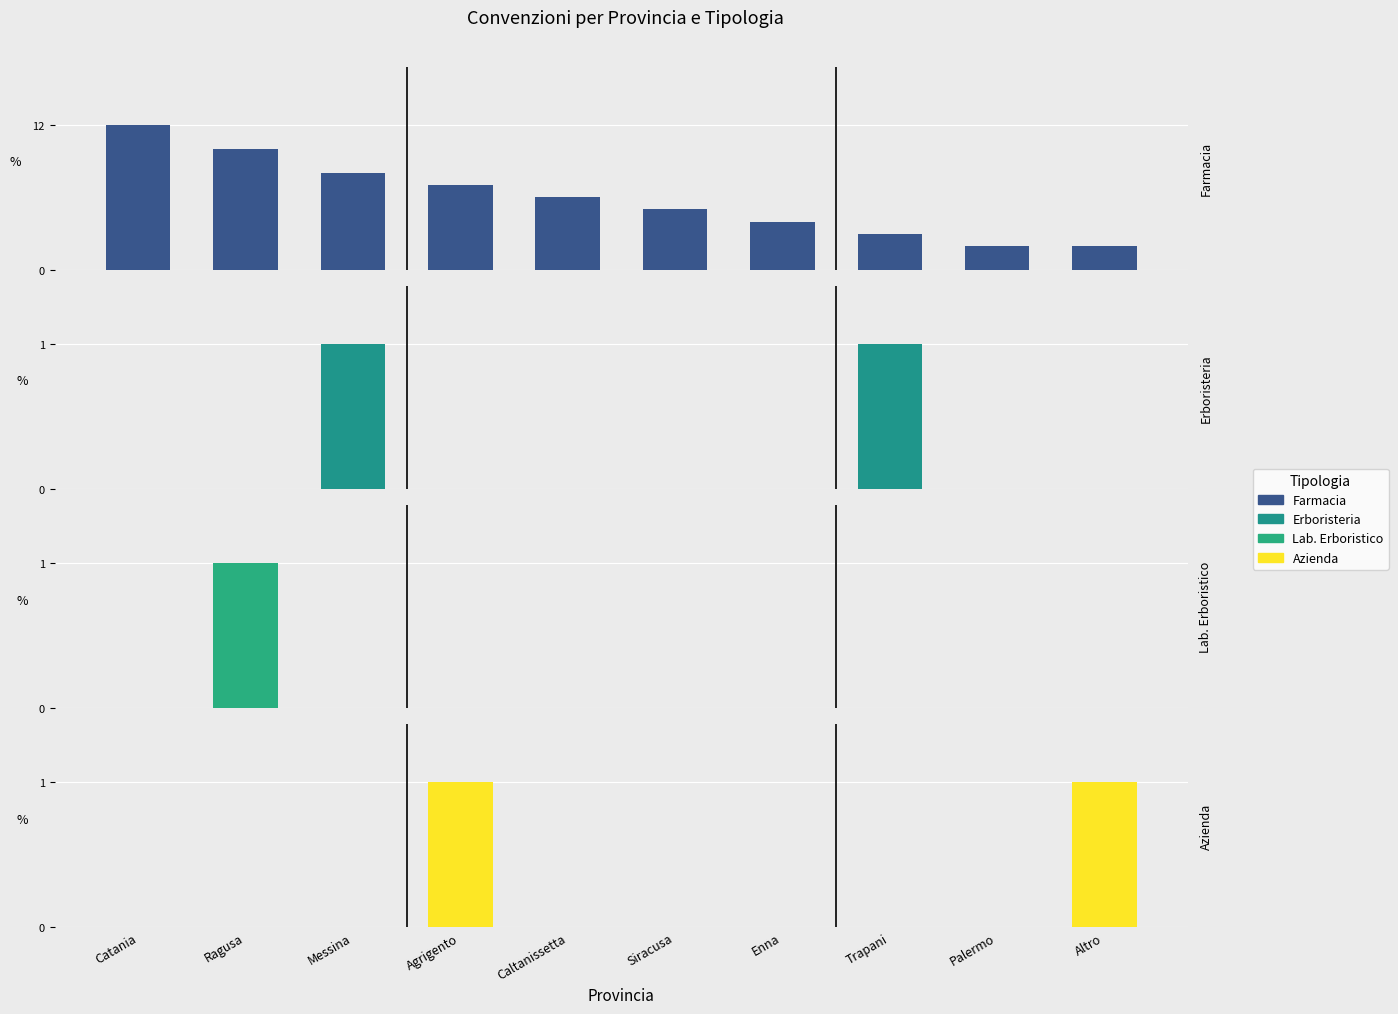

Rank the series by their maximum value, from lowest to highest.

Erboristeria, Lab. Erboristico, Azienda, Farmacia